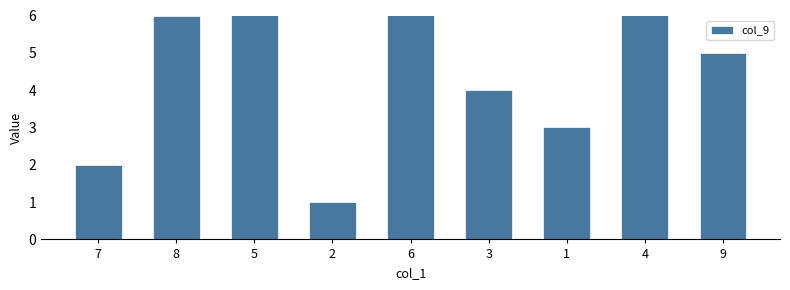

Where does the data first go above 5?

8